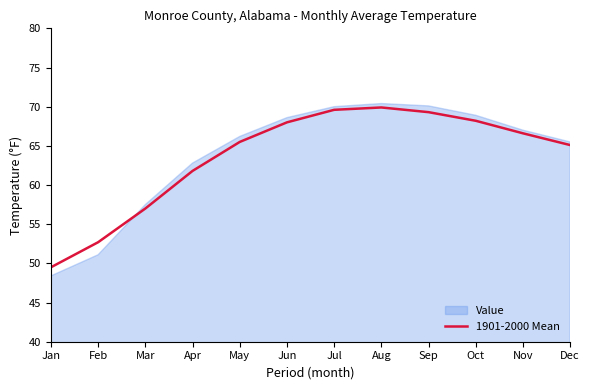

At which label does Value reach its minimum?

Jan